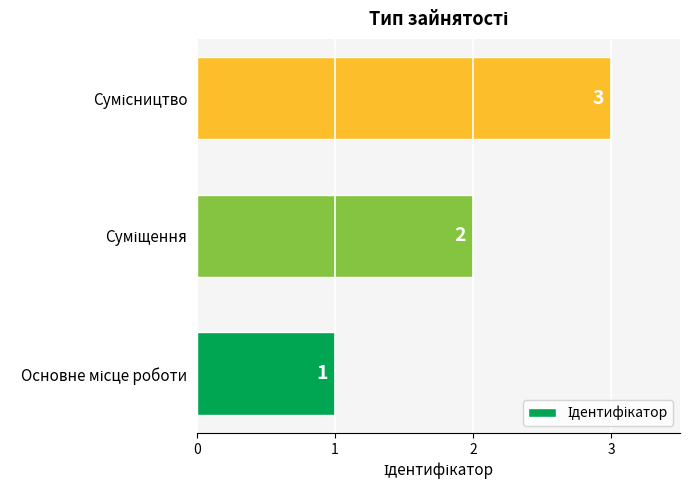

Are the bars grouped side by side (vs. stacked)?

No